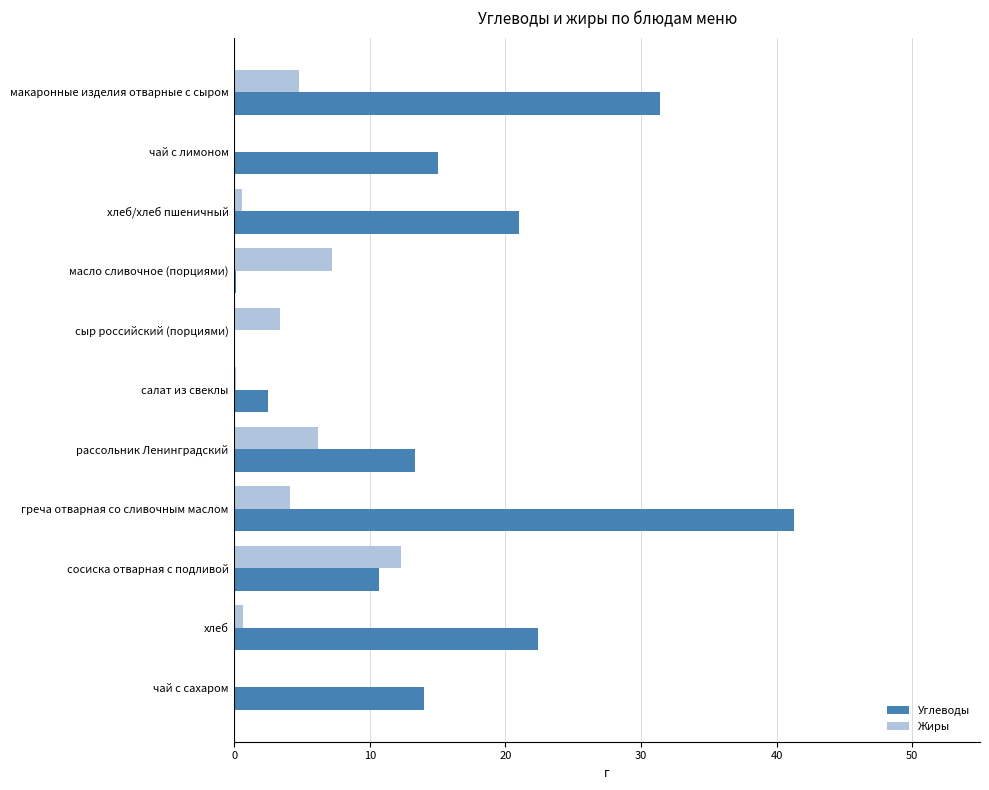

What is the total value across all series at чай с лимоном?

15.0